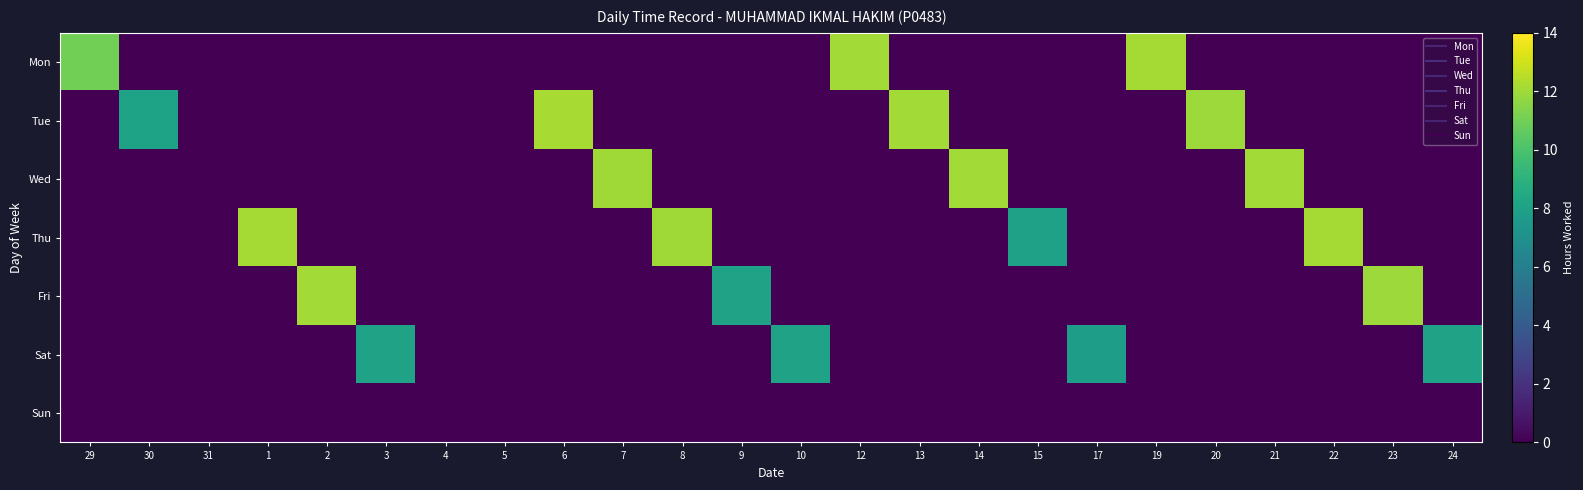

Reading left to right, list all the values displayed in this chart.

Mon: 29=11.0	30=0.0	31=0.0	1=0.0	2=0.0	3=0.0	4=0.0	5=0.0	6=0.0	7=0.0	8=0.0	9=0.0	10=0.0	12=12.1	13=0.0	14=0.0	15=0.0	17=0.0	19=12.1	20=0.0	21=0.0	22=0.0	23=0.0	24=0.0
Tue: 29=0.0	30=8.1	31=0.0	1=0.0	2=0.0	3=0.0	4=0.0	5=0.0	6=12.2	7=0.0	8=0.0	9=0.0	10=0.0	12=0.0	13=12.0	14=0.0	15=0.0	17=0.0	19=0.0	20=12.0	21=0.0	22=0.0	23=0.0	24=0.0
Wed: 29=0.0	30=0.0	31=0.0	1=0.0	2=0.0	3=0.0	4=0.0	5=0.0	6=0.0	7=12.0	8=0.0	9=0.0	10=0.0	12=0.0	13=0.0	14=12.1	15=0.0	17=0.0	19=0.0	20=0.0	21=12.1	22=0.0	23=0.0	24=0.0
Thu: 29=0.0	30=0.0	31=0.0	1=12.1	2=0.0	3=0.0	4=0.0	5=0.0	6=0.0	7=0.0	8=12.0	9=0.0	10=0.0	12=0.0	13=0.0	14=0.0	15=8.0	17=0.0	19=0.0	20=0.0	21=0.0	22=12.1	23=0.0	24=0.0
Fri: 29=0.0	30=0.0	31=0.0	1=0.0	2=12.1	3=0.0	4=0.0	5=0.0	6=0.0	7=0.0	8=0.0	9=8.1	10=0.0	12=0.0	13=0.0	14=0.0	15=0.0	17=0.0	19=0.0	20=0.0	21=0.0	22=0.0	23=11.9	24=0.0
Sat: 29=0.0	30=0.0	31=0.0	1=0.0	2=0.0	3=8.1	4=0.0	5=0.0	6=0.0	7=0.0	8=0.0	9=0.0	10=8.1	12=0.0	13=0.0	14=0.0	15=0.0	17=7.8	19=0.0	20=0.0	21=0.0	22=0.0	23=0.0	24=8.0
Sun: 29=0.0	30=0.0	31=0.0	1=0.0	2=0.0	3=0.0	4=0.0	5=0.0	6=0.0	7=0.0	8=0.0	9=0.0	10=0.0	12=0.0	13=0.0	14=0.0	15=0.0	17=0.0	19=0.0	20=0.0	21=0.0	22=0.0	23=0.0	24=0.0